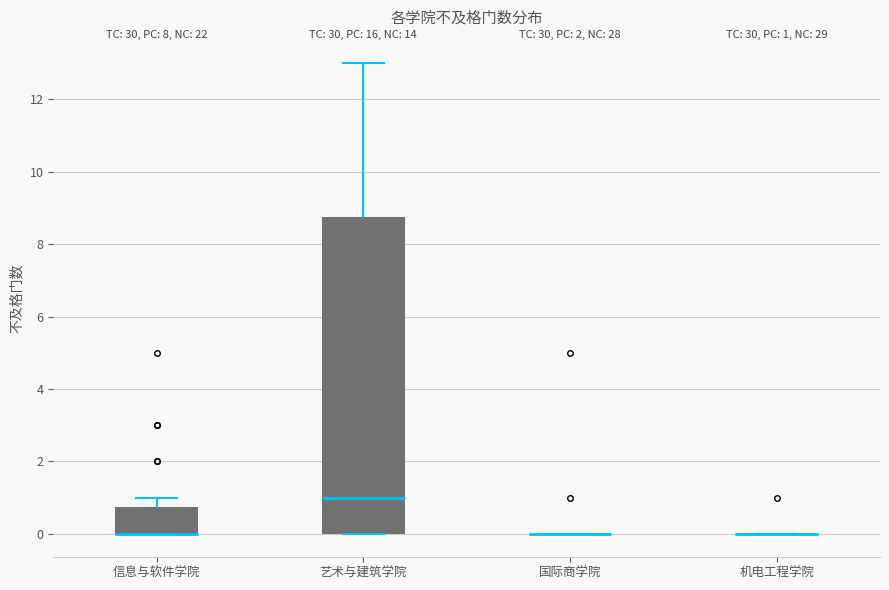

Which box is the tallest, from its lower edge to its upper edge?

艺术与建筑学院